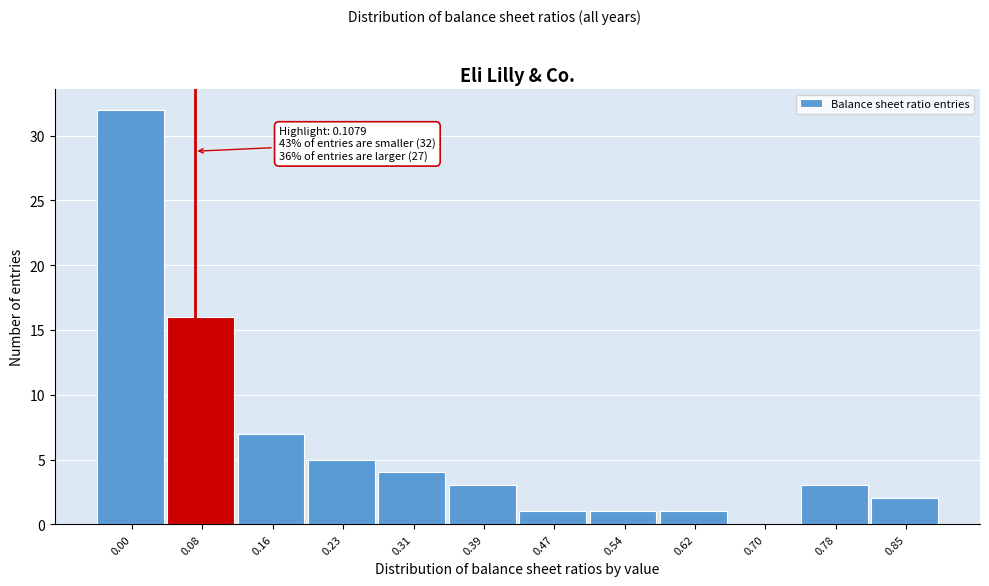

Reading left to right, what are all the values shown in this chart?

0.00=32	0.08=16	0.16=7	0.23=5	0.31=4	0.39=3	0.47=1	0.54=1	0.62=1	0.70=0	0.78=3	0.85=2